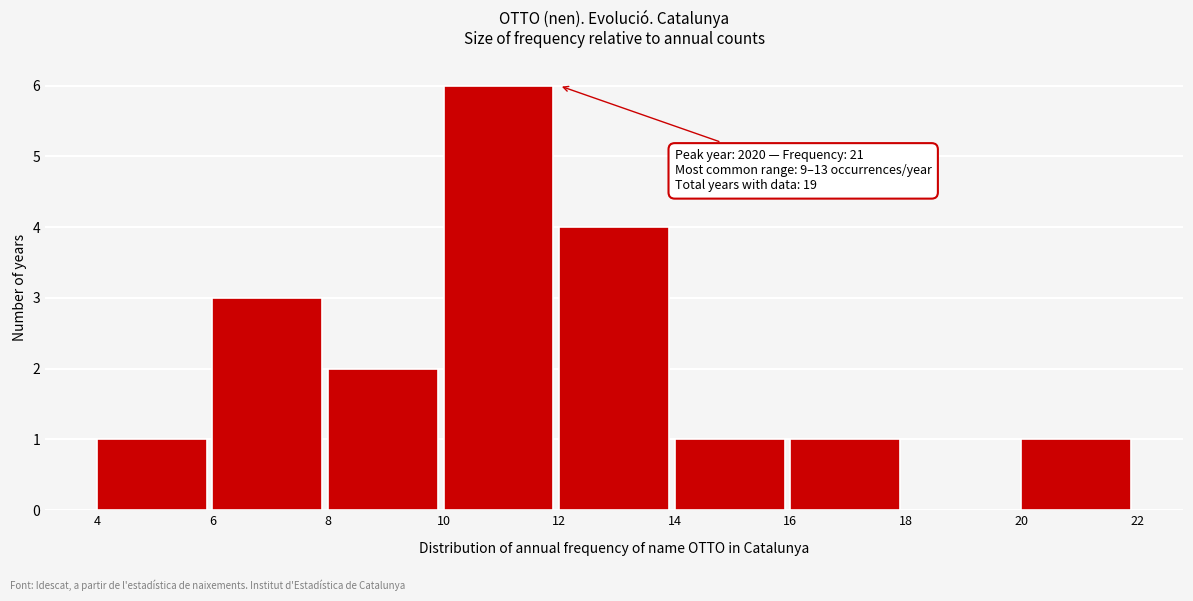

Over which range of the x-axis is the bar tallest?

10 to 12